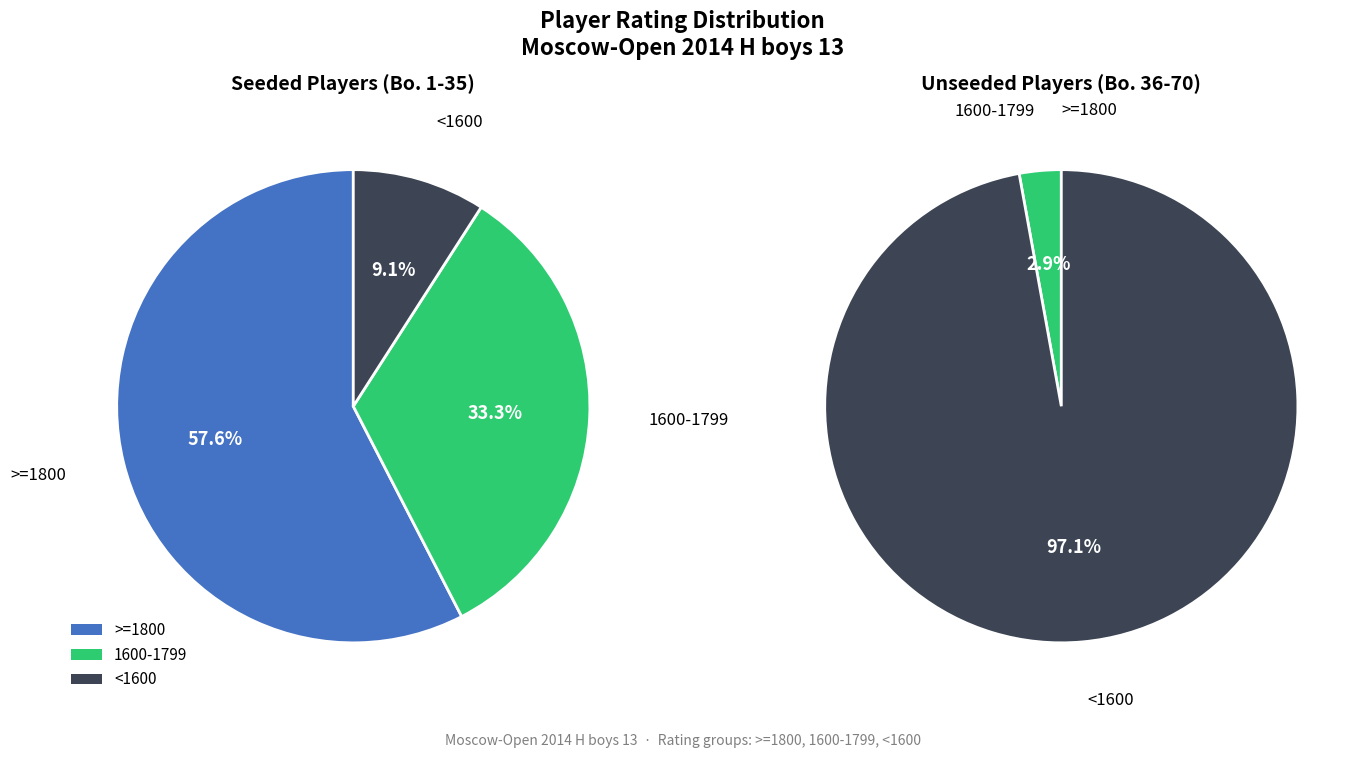

Do 9 and 8 together represent more than half of the pie?

No